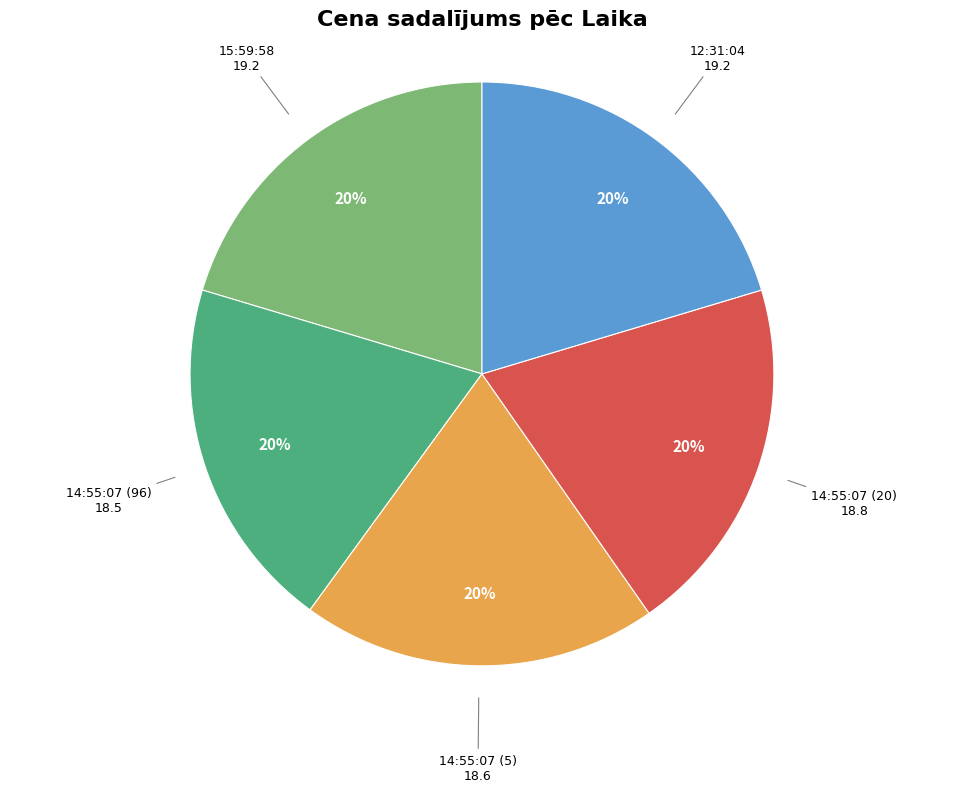

To the nearest percent, what is the average slice percentage?

20%